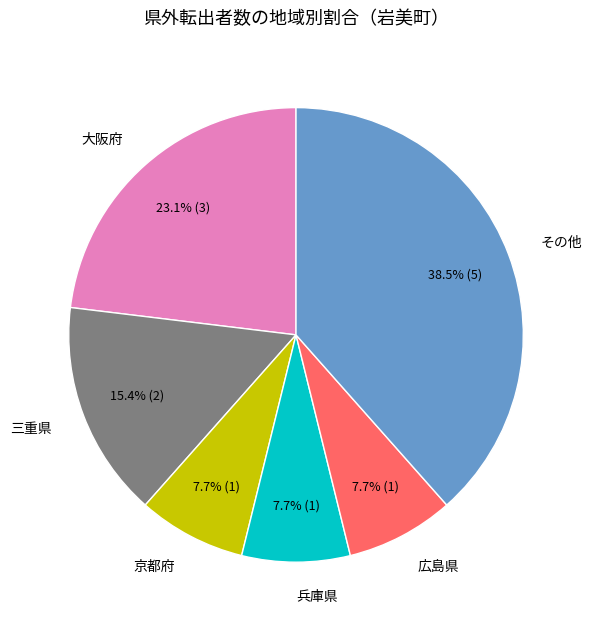

What percentage is the 三重県 slice, to the nearest percent?

15%